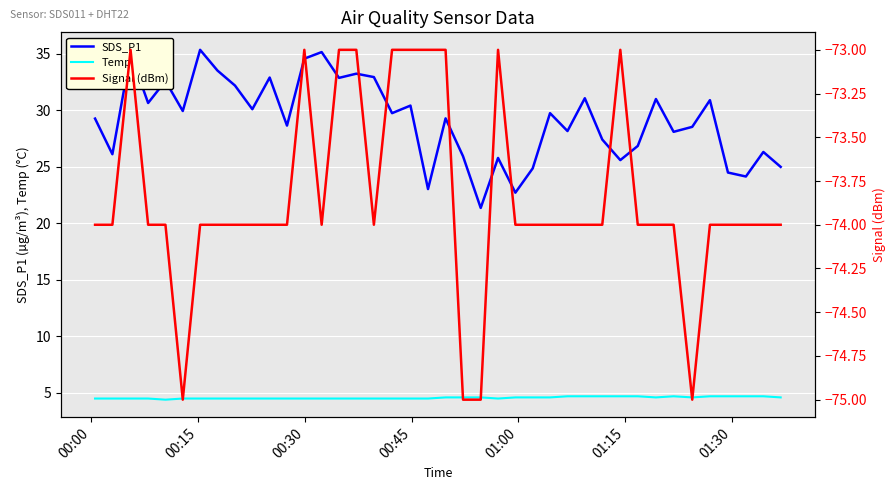

True or false: SDS_P1 and Temp intersect in this chart.

False